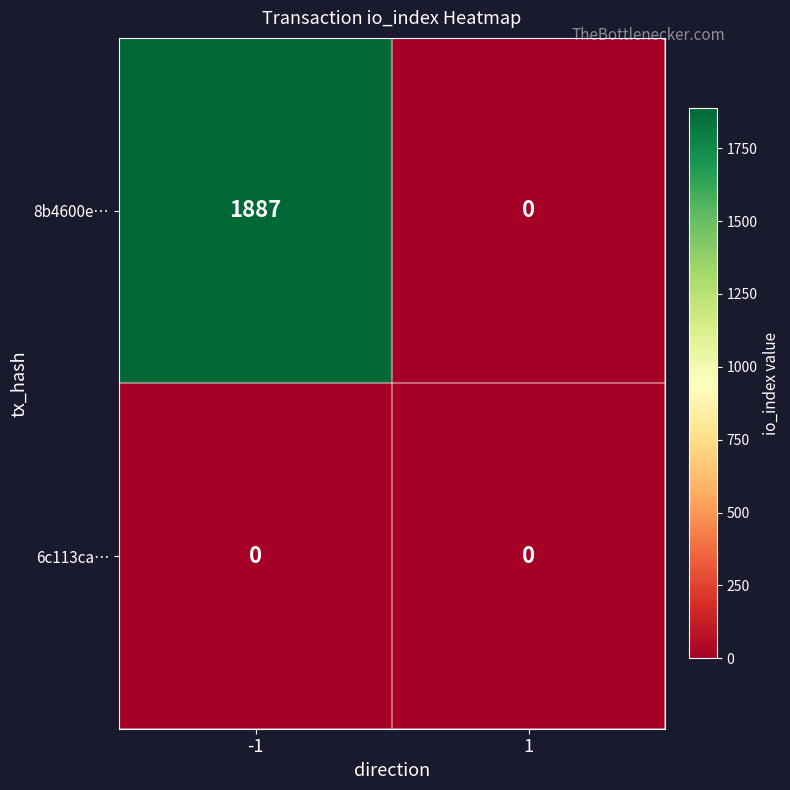

At which category is the sum across all series the highest?

-1